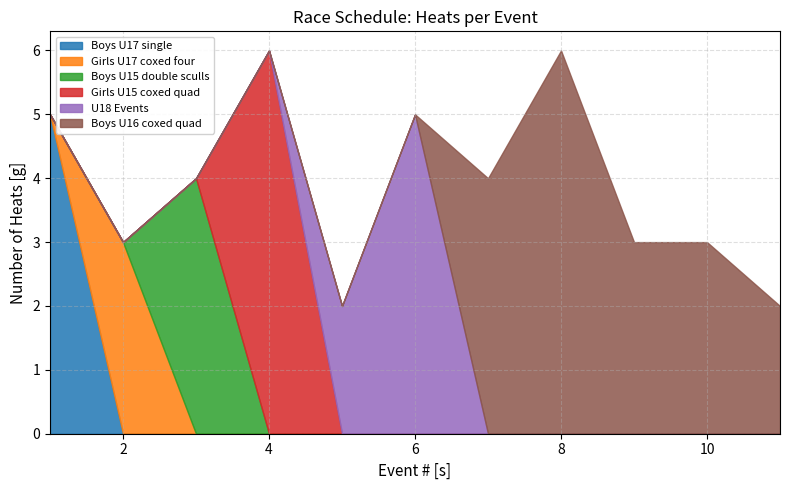

What is the maximum value for Boys U17 single?

5